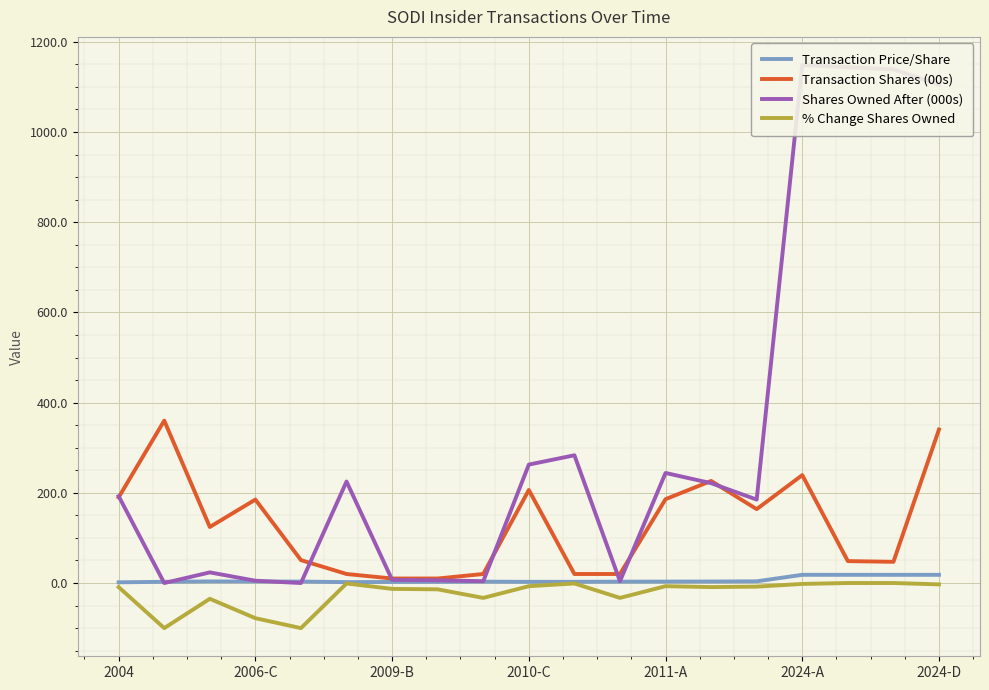

True or false: Transaction Shares (00s) has a value of 10.0 at 2009-B.

True